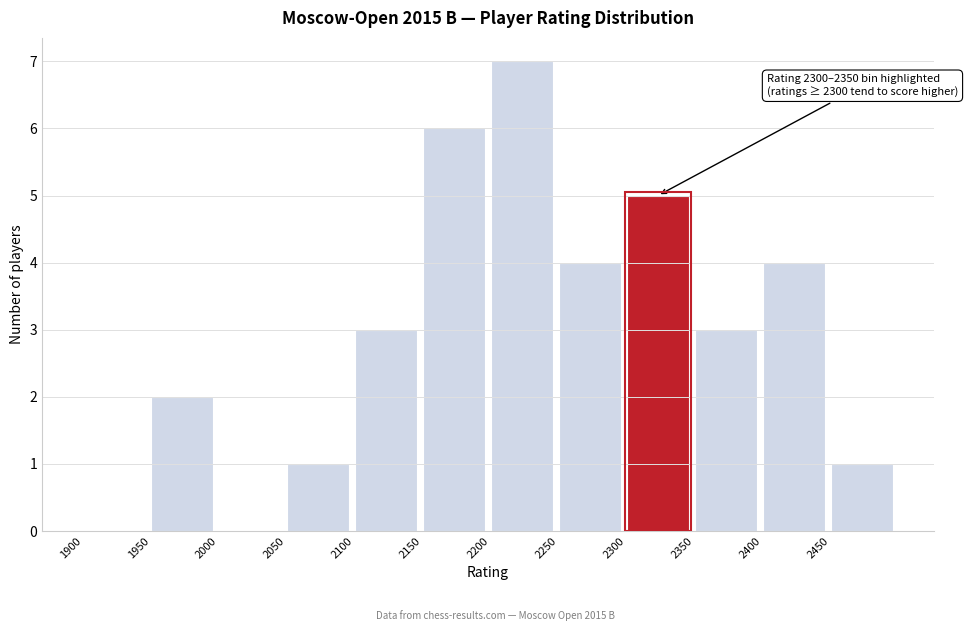

Which range on the x-axis has the tallest bar?

2200 to 2250